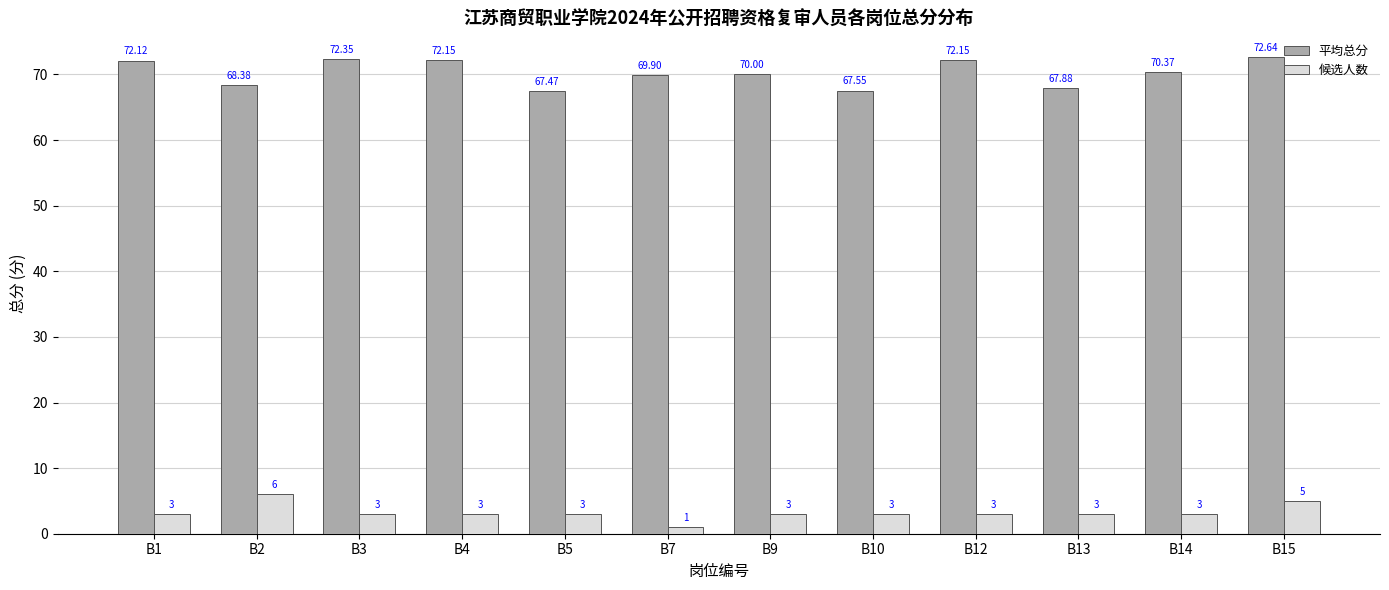

What is the difference between the 平均总分 values at B4 and B5?

4.7